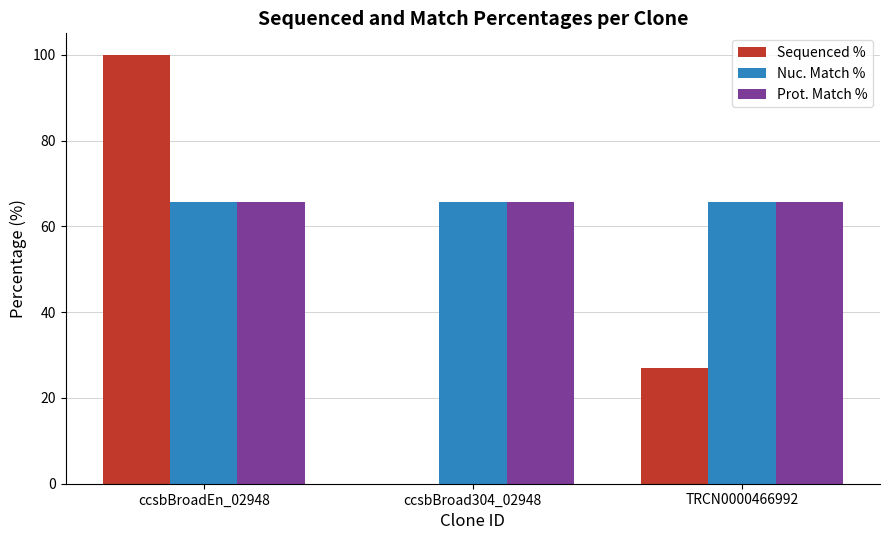

What is the spread (max minus min) of values at ccsbBroad304_02948?

65.6